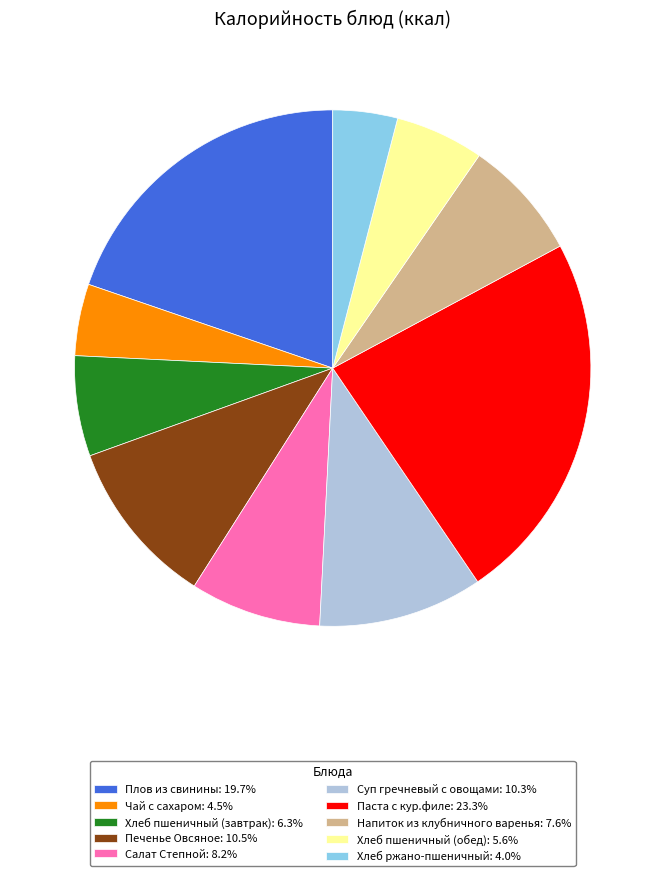

Approximately how many times larger is the value at Напиток из клубничного варенья: 7.6% compared to Паста с кур.филе: 23.3%?

0.3